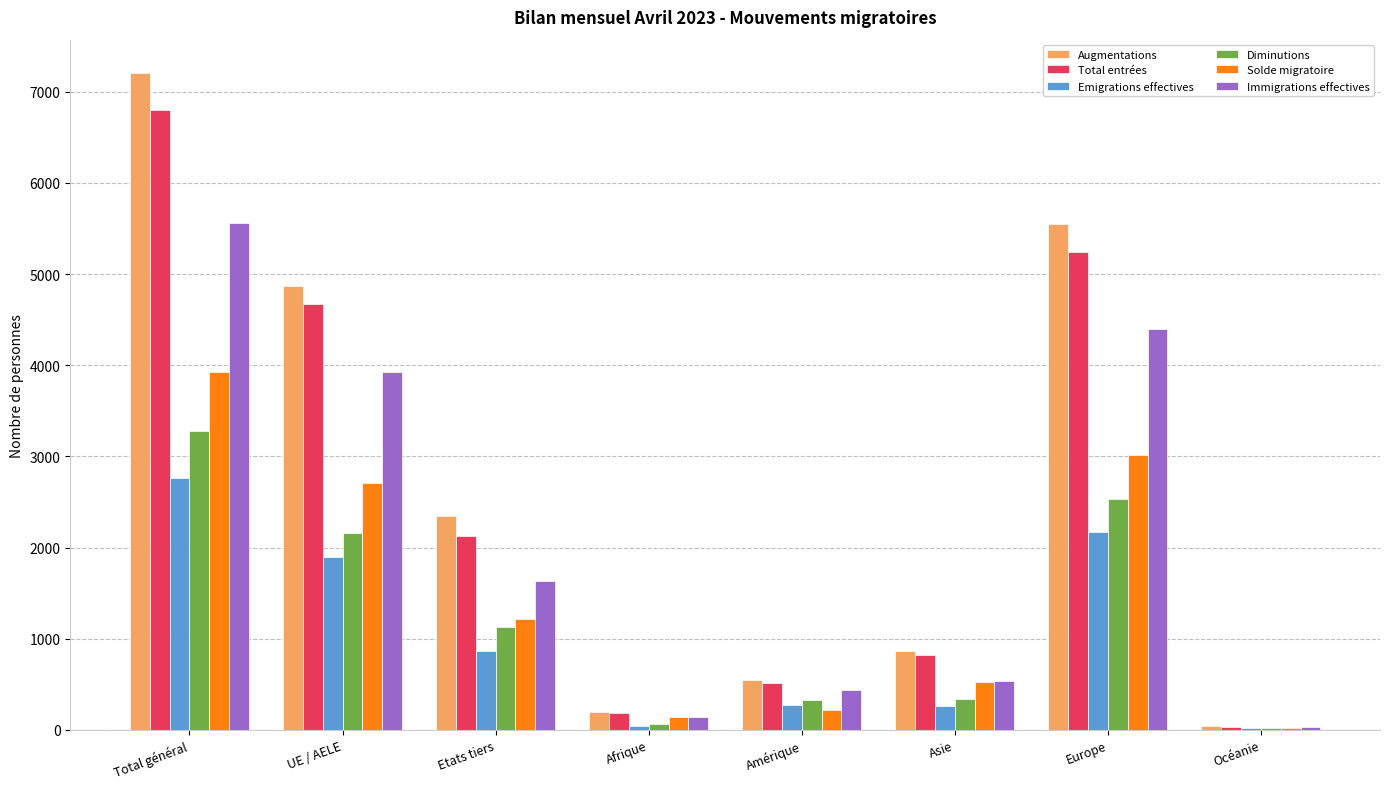

The Emigrations effectives series shows 258 at Asie. True or false?

True